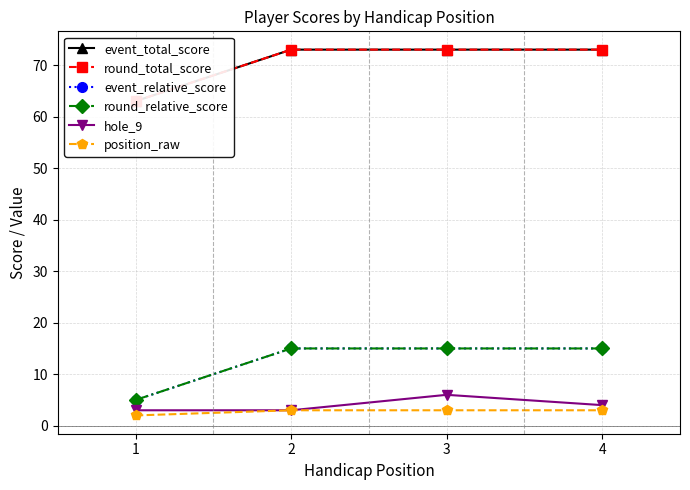

What is the difference between the hole_9 values at 1 and 4?

1